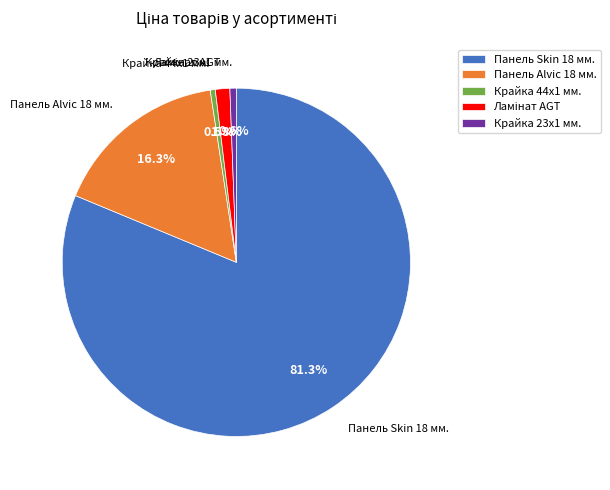

Is the sum of Панель Skin 18 мм. and Крайка 23x1 мм. greater than half?

Yes